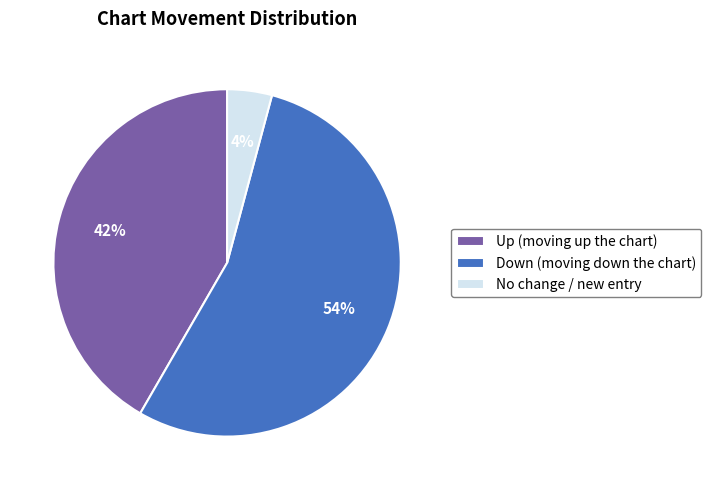

Which has a higher value, Up (moving up the chart) or Down (moving down the chart)?

Down (moving down the chart)